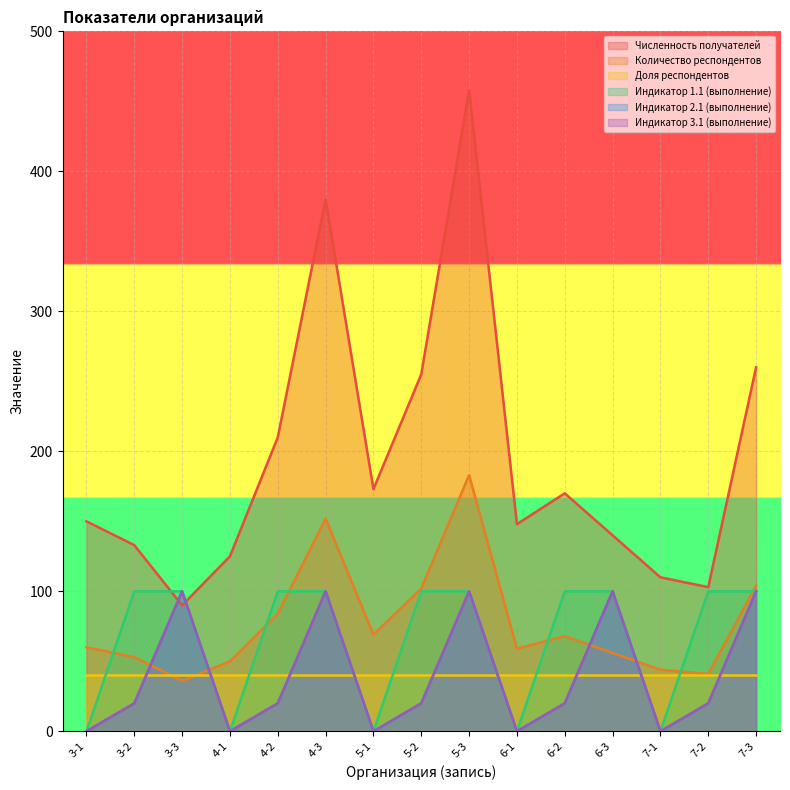

At which label is Численность получателей closest to 274?

7-3